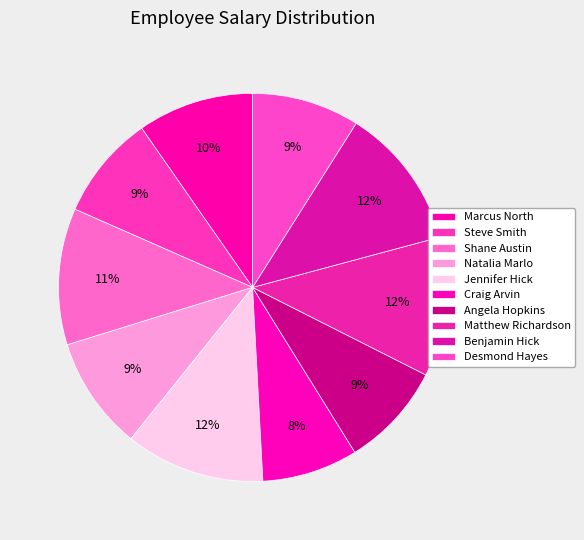

Count the number of slices in the pie.

10